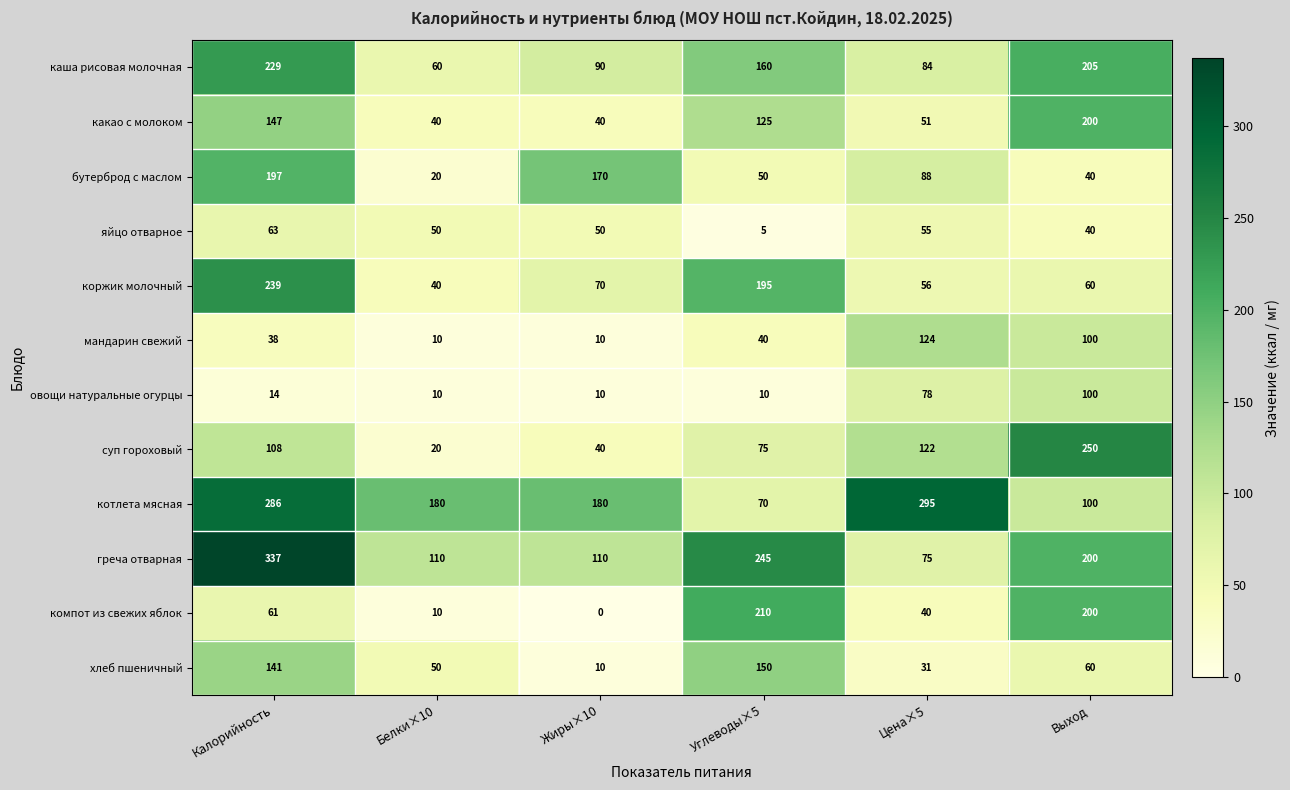

Is the value of мандарин свежий at Жиры×10 greater than the value of суп гороховый at Жиры×10?

No